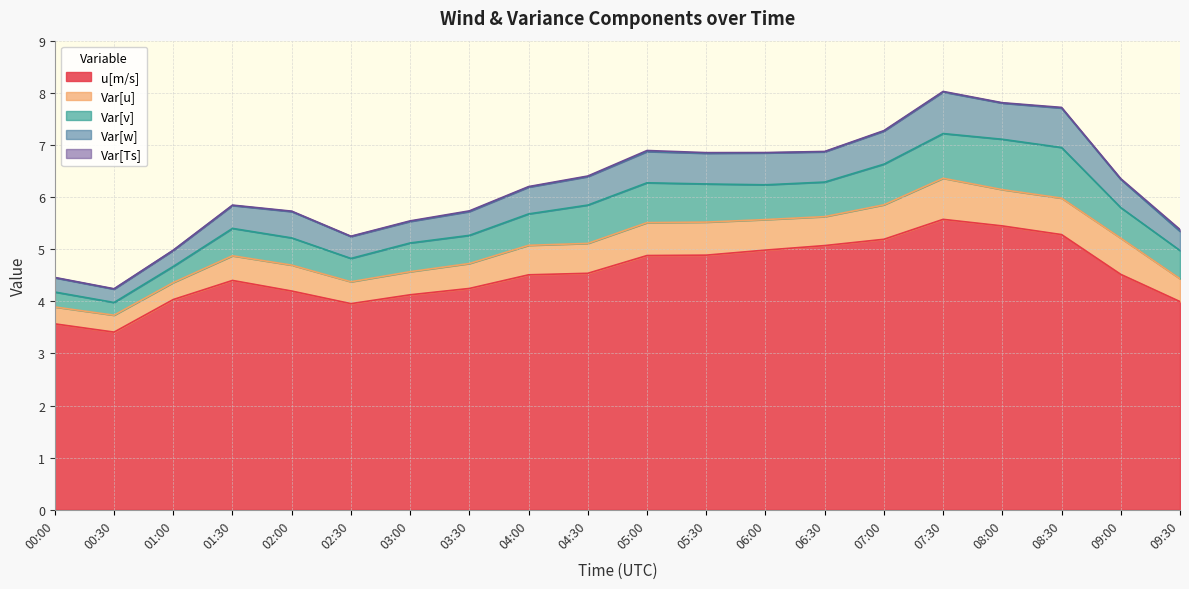

Does the chart display data point markers on the line(s)?

No